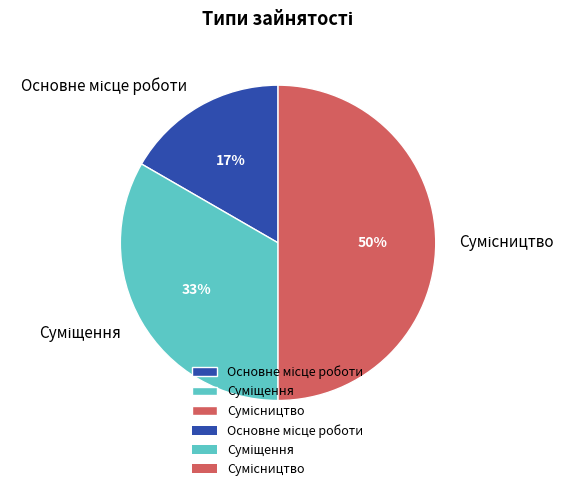

To the nearest percent, what is the difference between the largest and smallest slice percentages?

33%